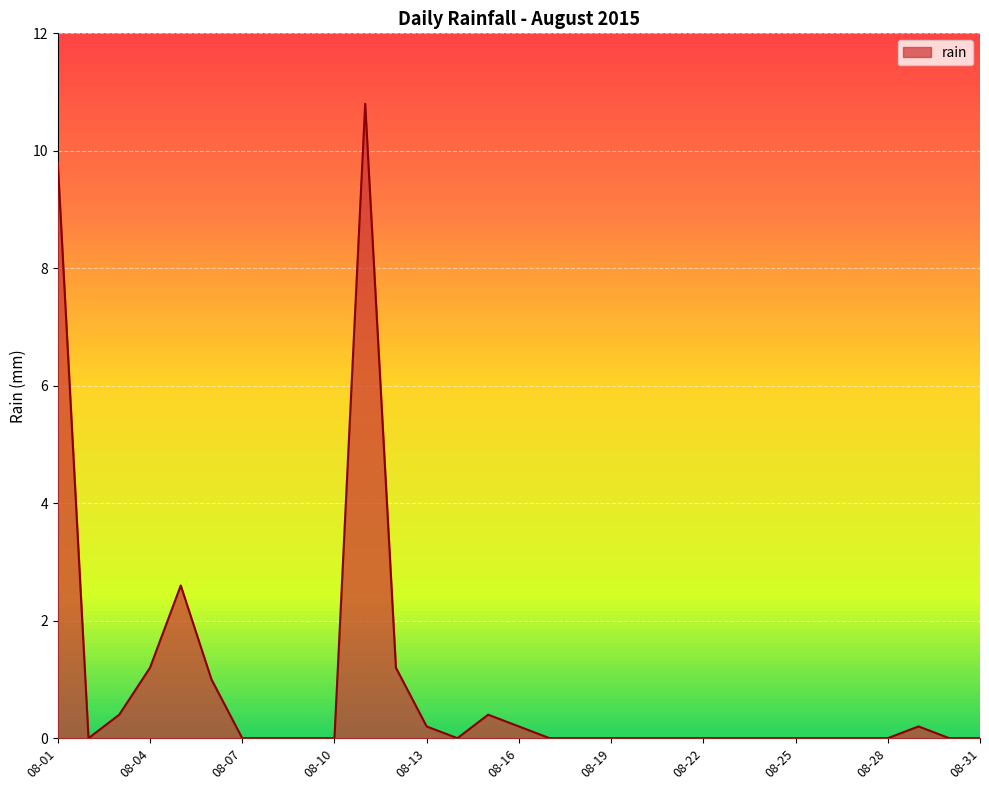

Does the chart display data point markers on the line(s)?

No